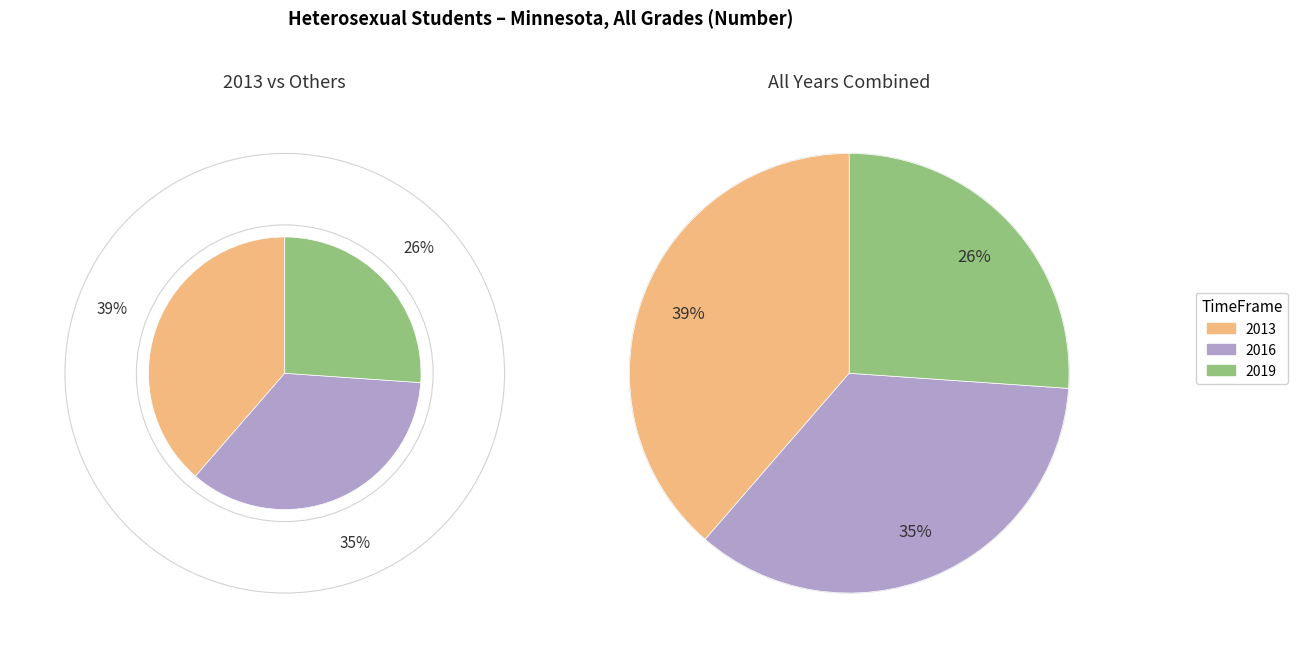

What percentage do 2016 and 2019 together represent?

61.4%